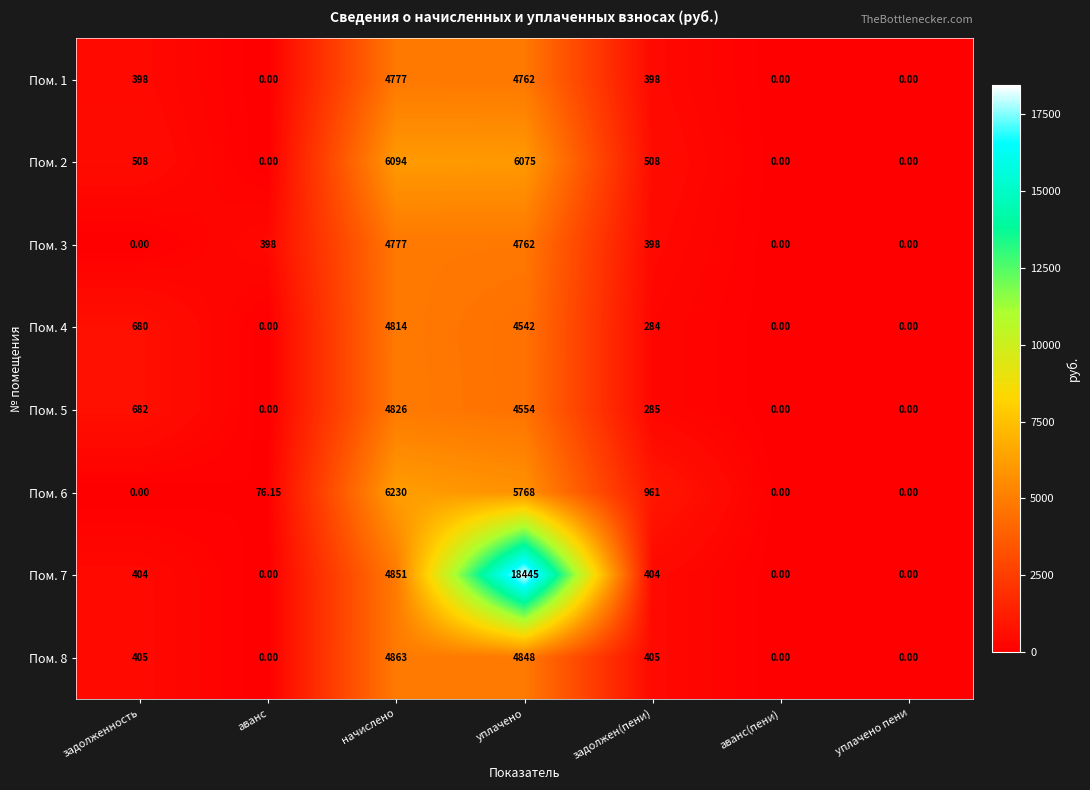

Is the value of Пом. 8 at начислено greater than the value of Пом. 5 at аванс(пени)?

Yes